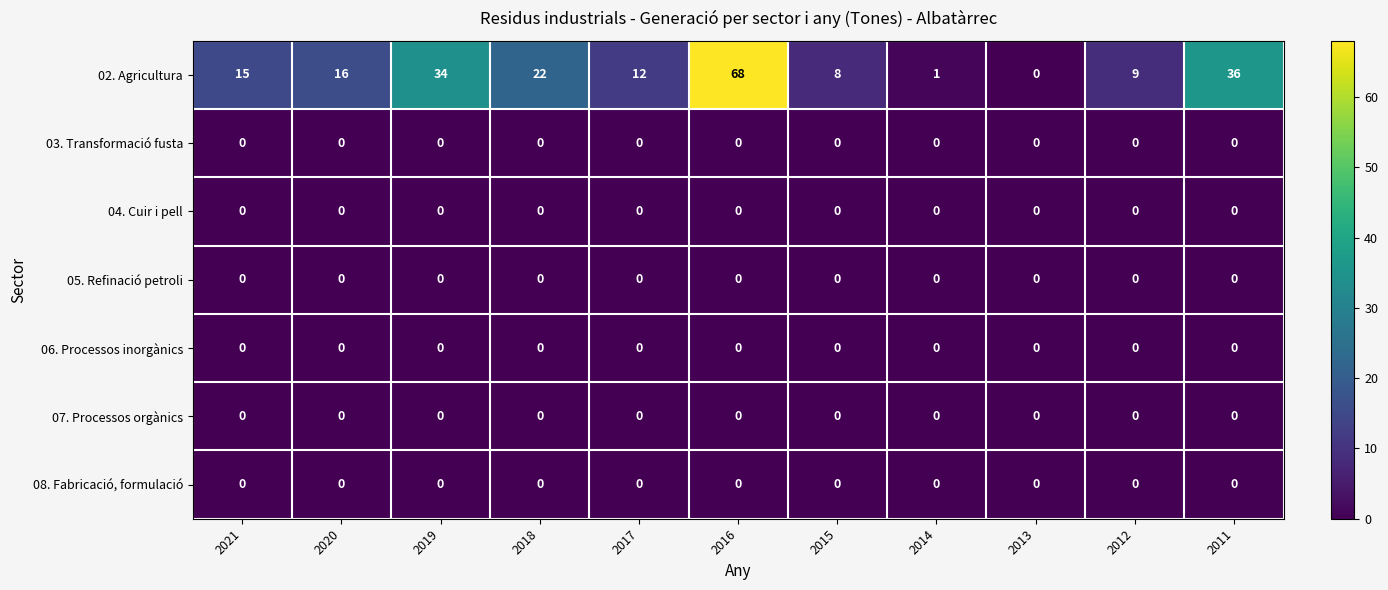

Which series has the largest total across all categories?

02. Agricultura